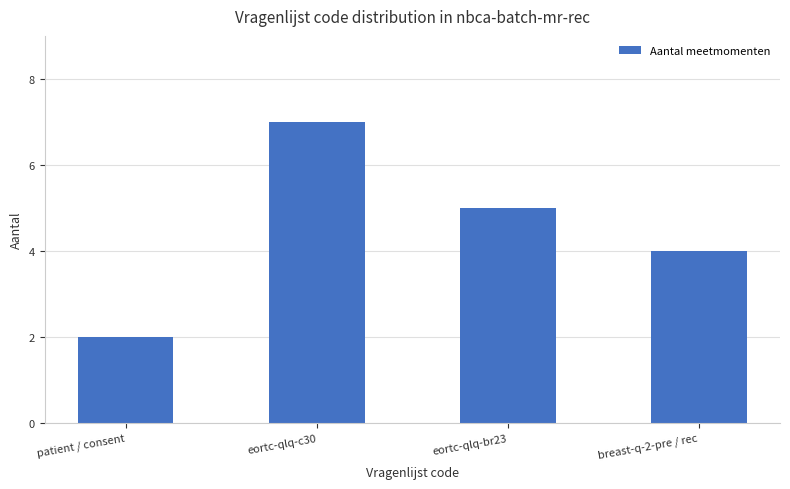

What position from the left is eortc-qlq-br23?

3